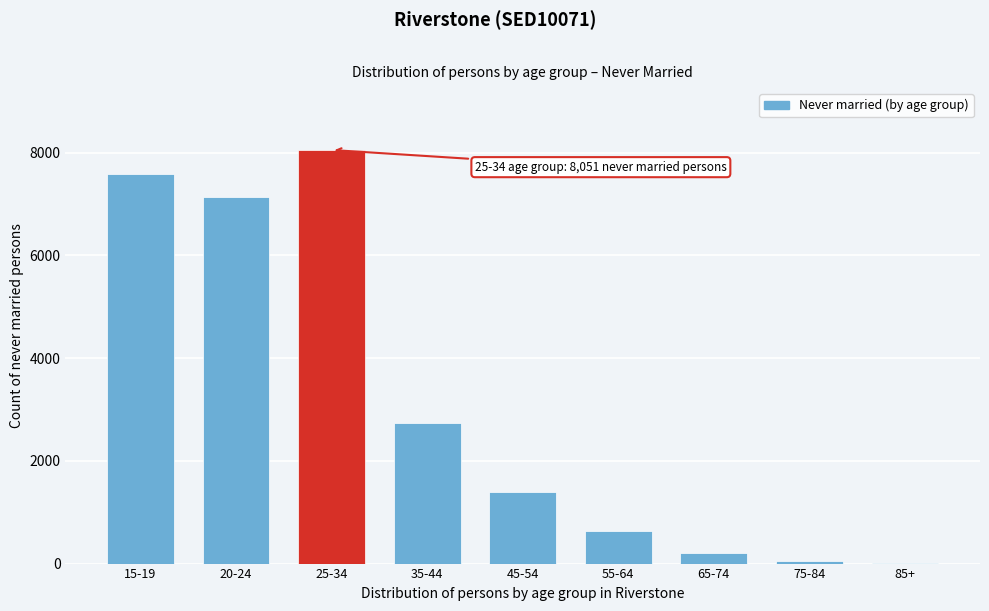

At which category does the chart reach its peak across all series?

25-34